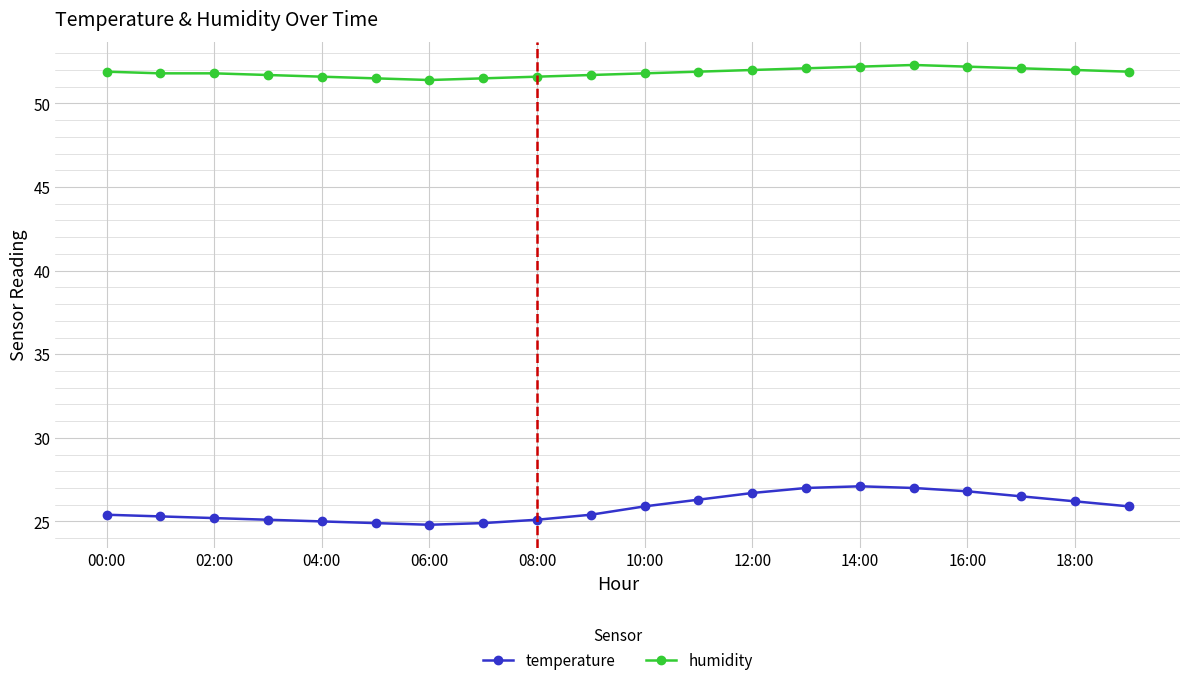

What is the average value of the temperature series?

25.8